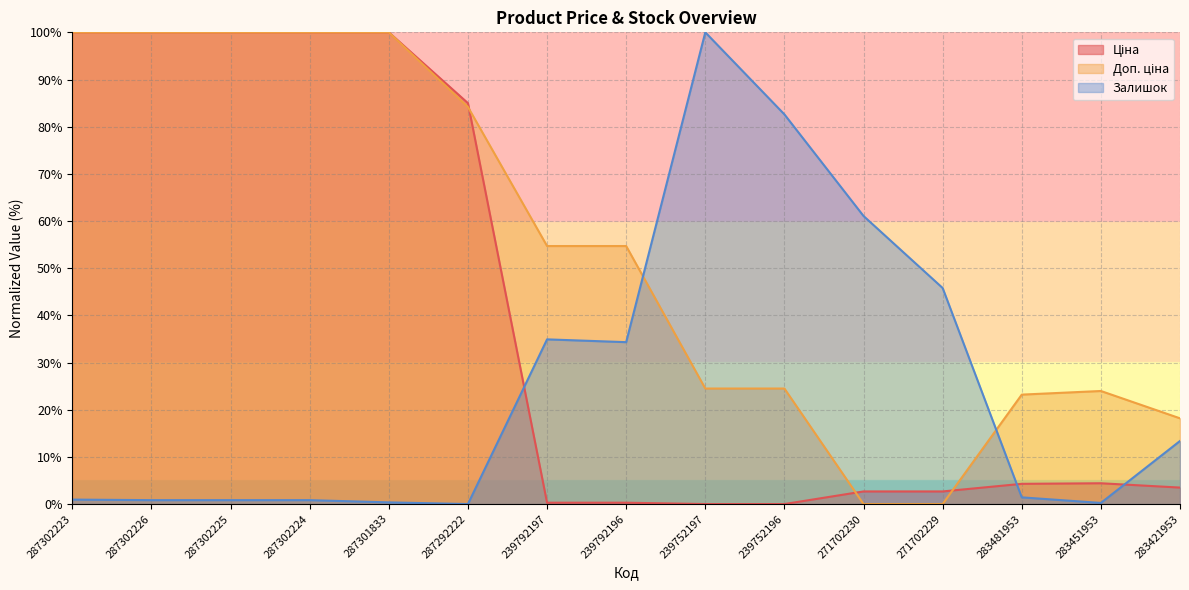

What is the highest value of the Ціна series?

100.0